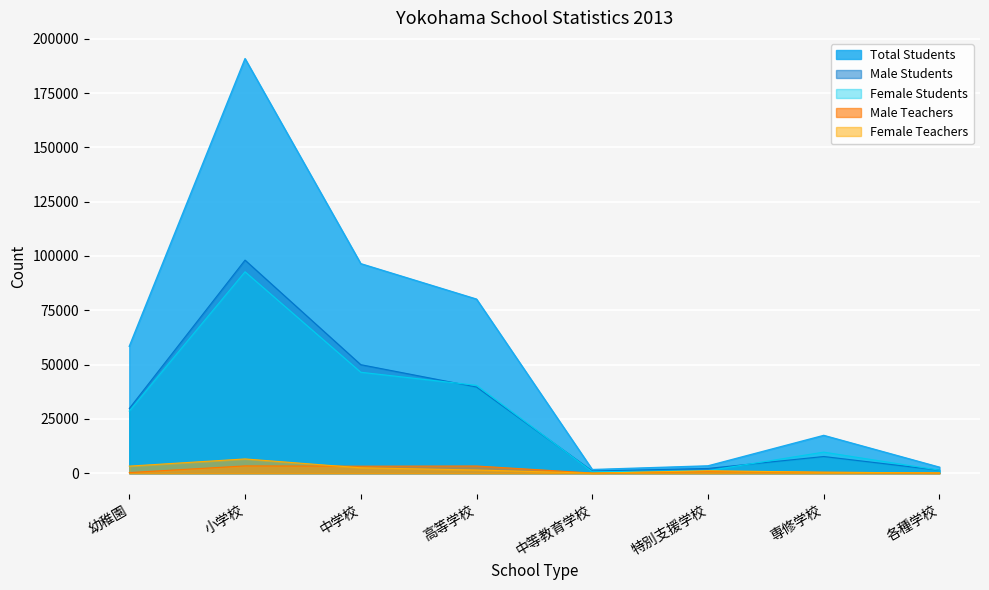

At how many categories does at least one series exceed 185743?

1